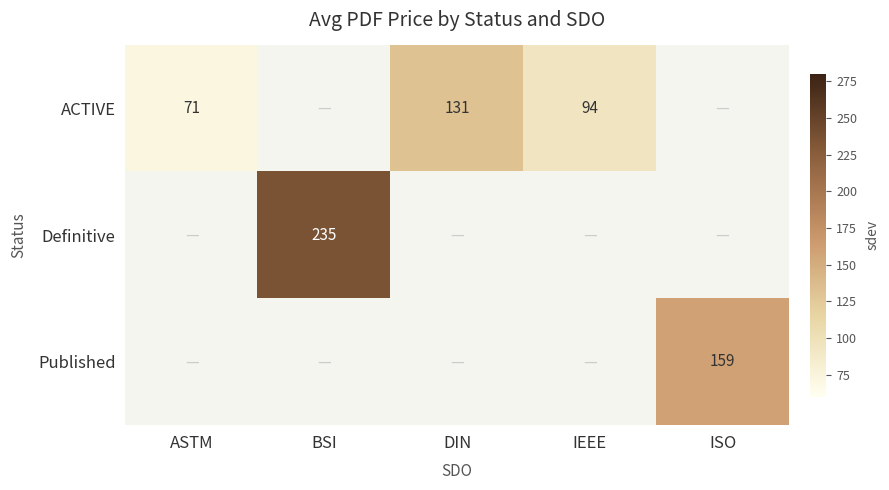

Is the value of Published at ISO greater than the value of ACTIVE at DIN?

Yes